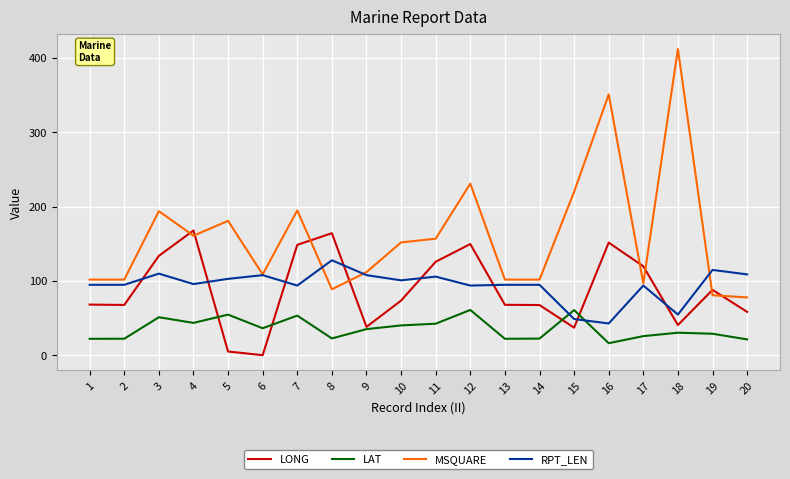

At which label does LONG first exceed 73?

3